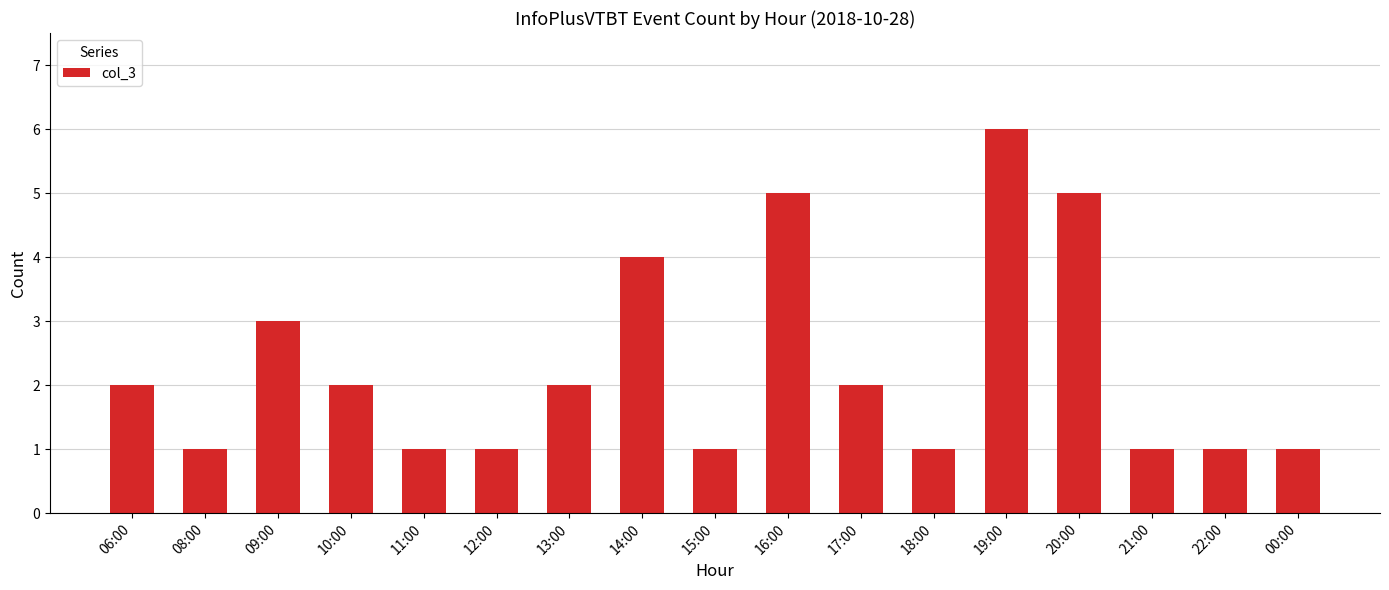

What is the difference between the values at 18:00 and 20:00?

4